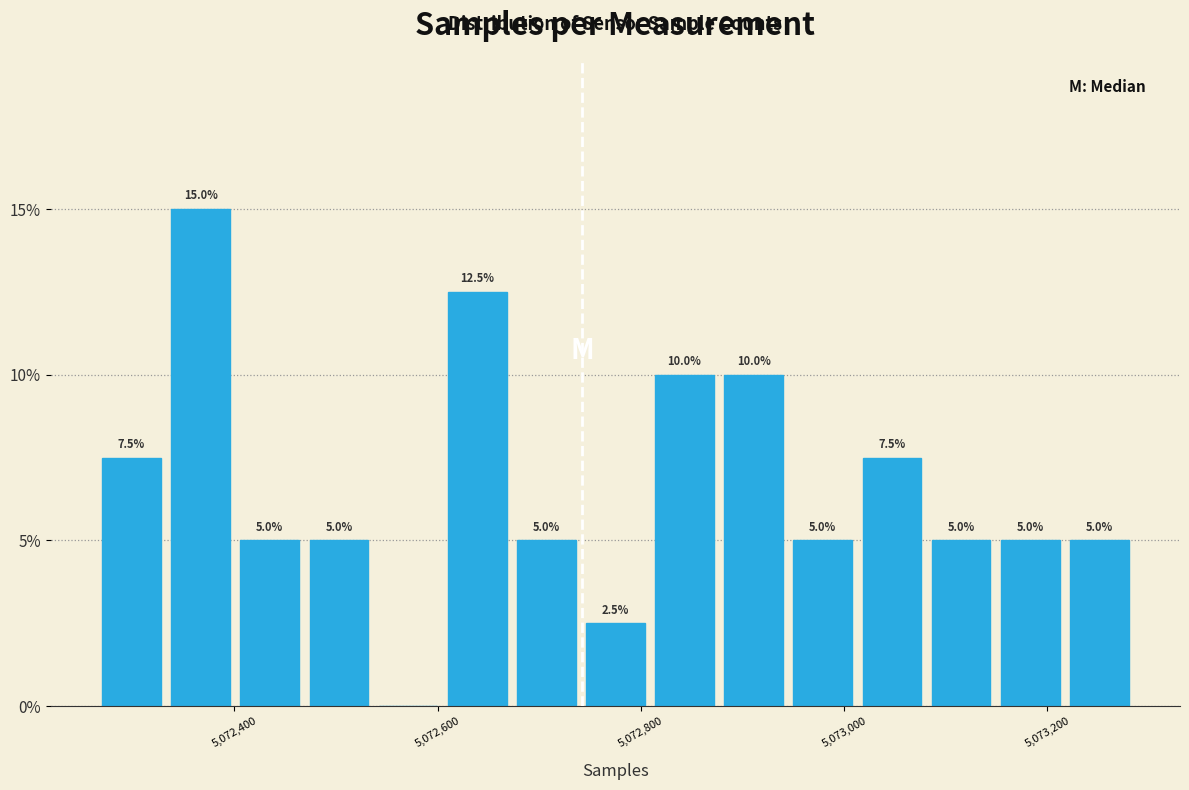

Read against the x-axis, roughly where is the centre of the tallest bar?

5072360